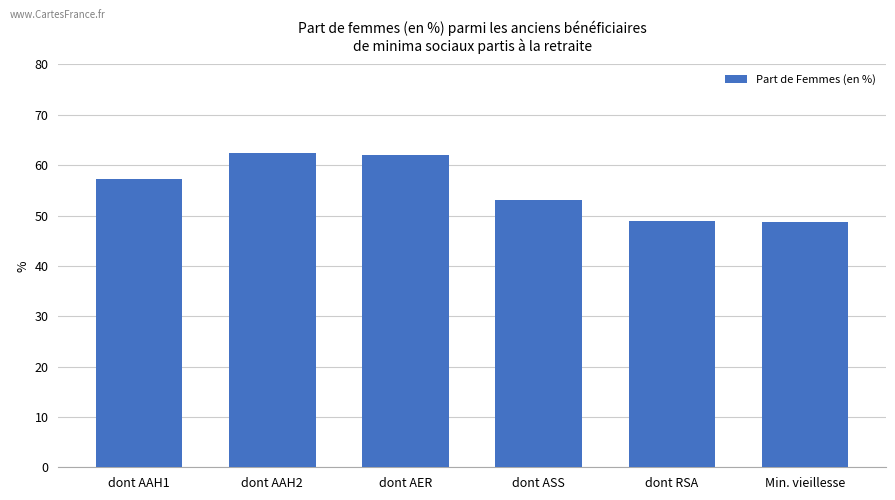

What is the ratio of the value at dont RSA to the value at dont AAH2?

0.8